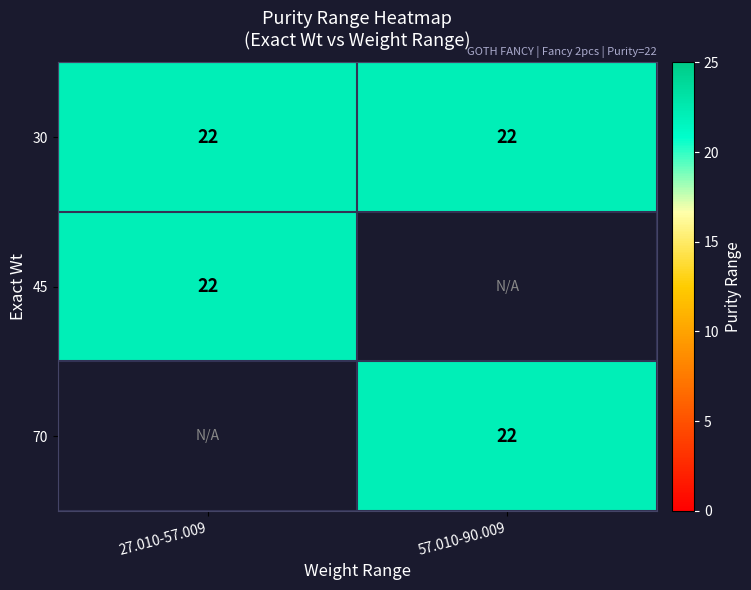

What is the sum of the 45 values at 30 and 45?

22